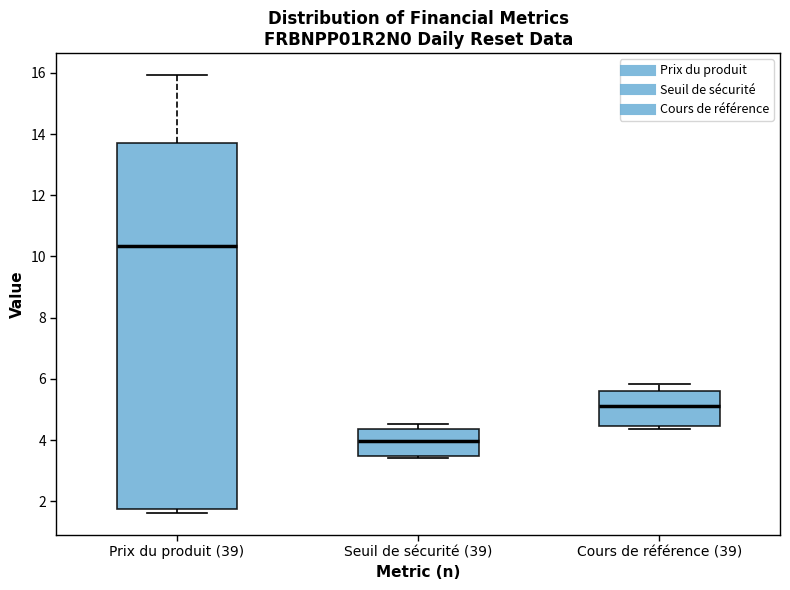

Which box is the tallest, from its lower edge to its upper edge?

Prix du produit (39)